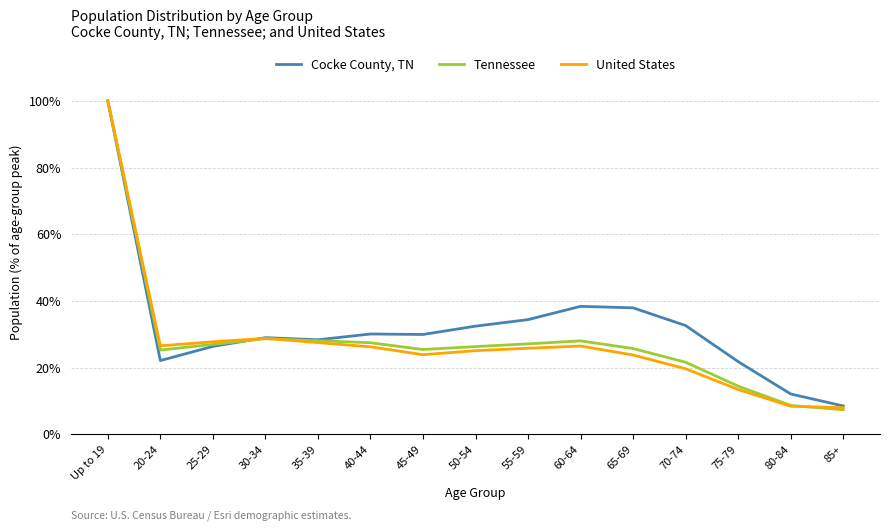

What is the sum of all Tennessee values?

420.8